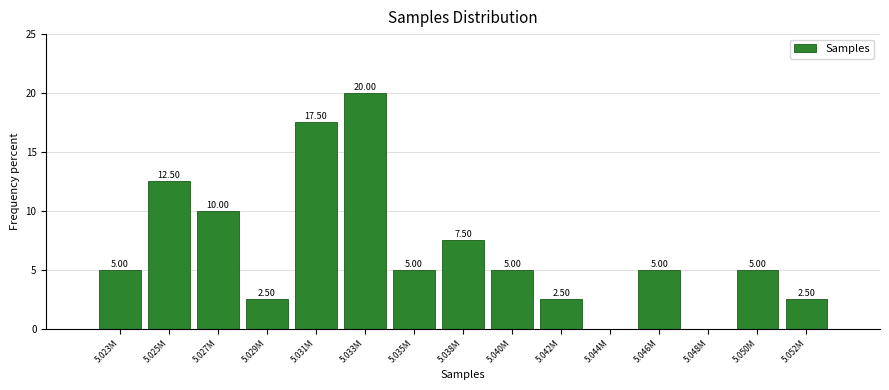

What is the sum of all values?

100.0